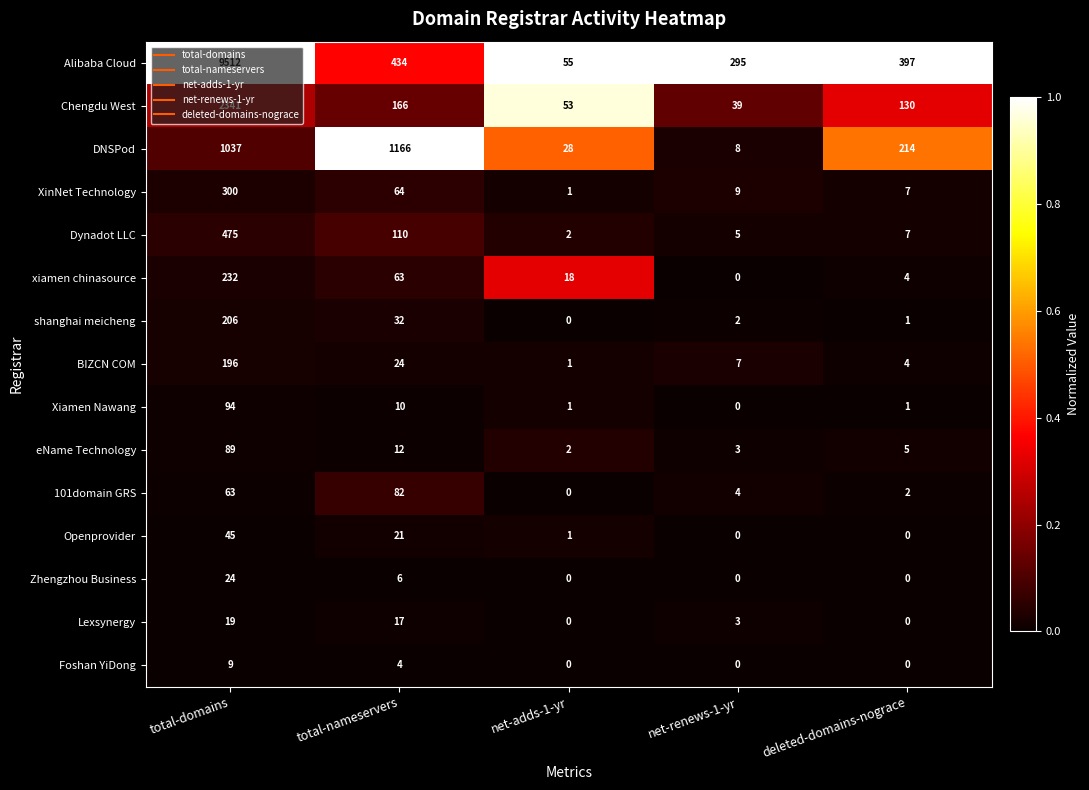

Is it true that Dynadot LLC equals 1 at net-renews-1-yr?

False